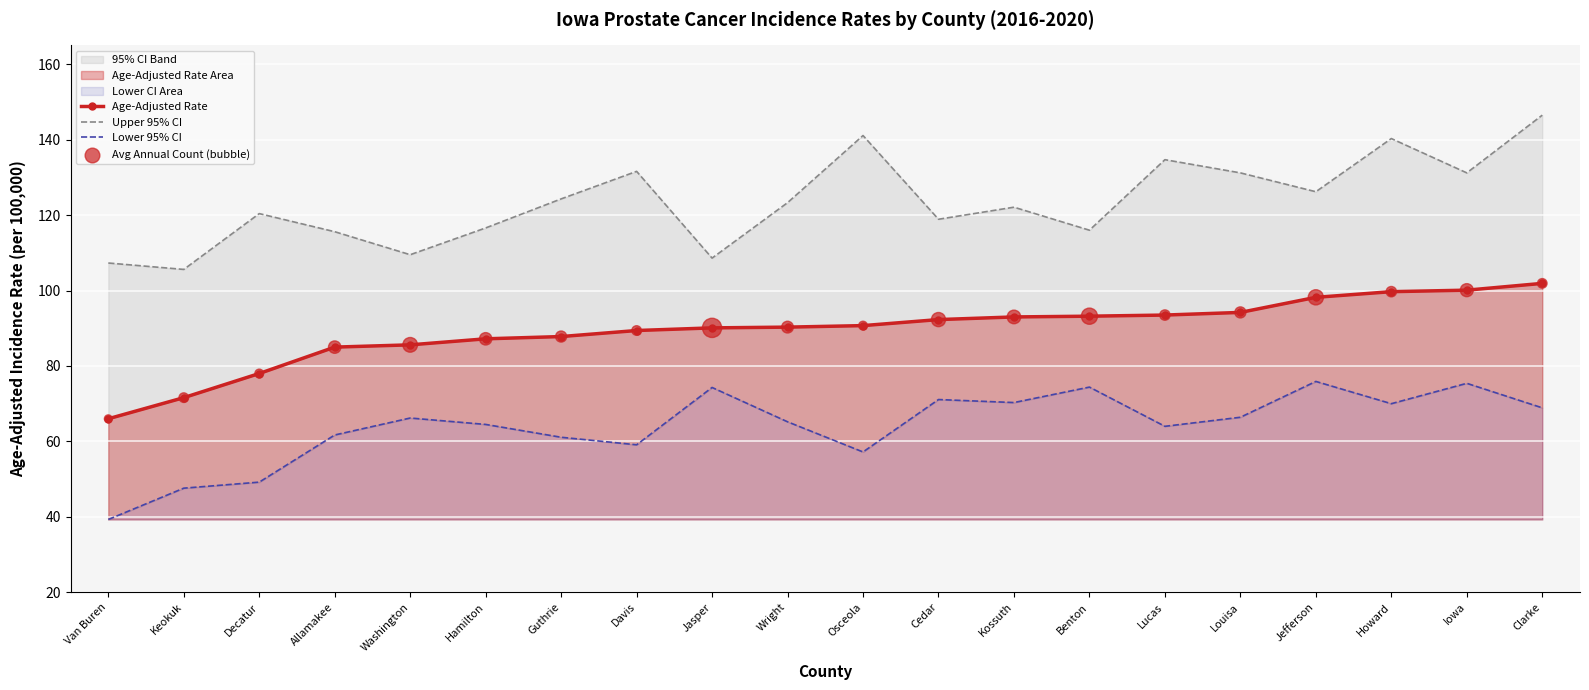

Which series reaches the maximum Y coordinate?

Upper 95% CI